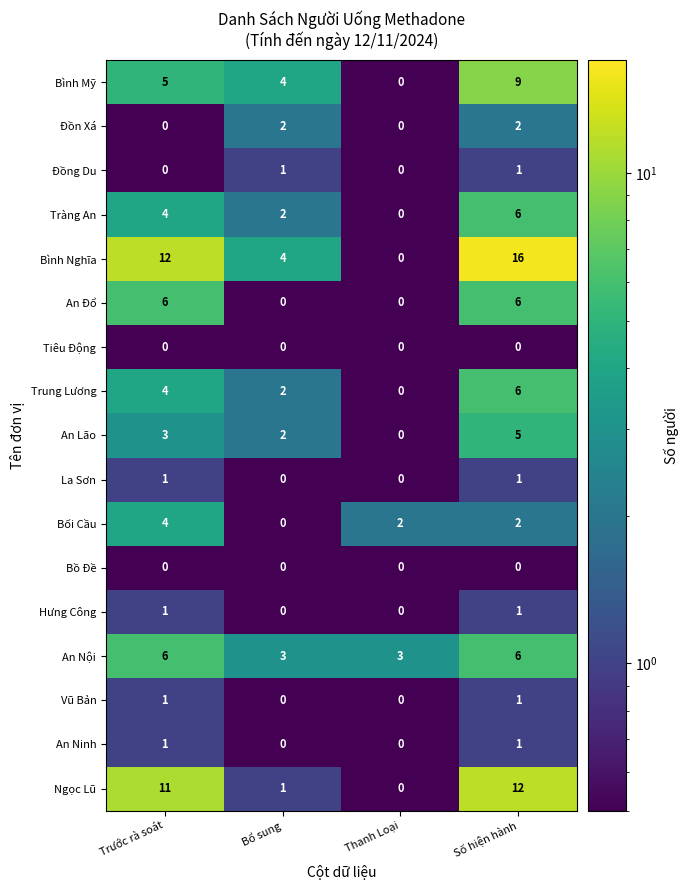

Is it true that La Sơn equals 1 at Trước rà soát?

True